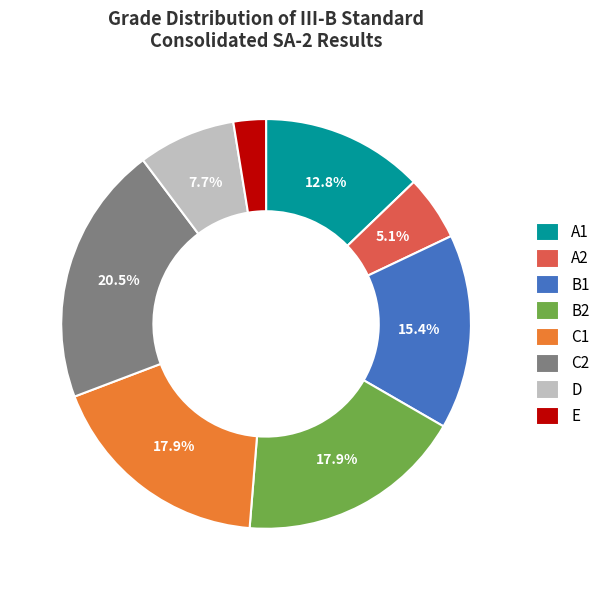

True or false: C1 accounts for 18% of the total.

True